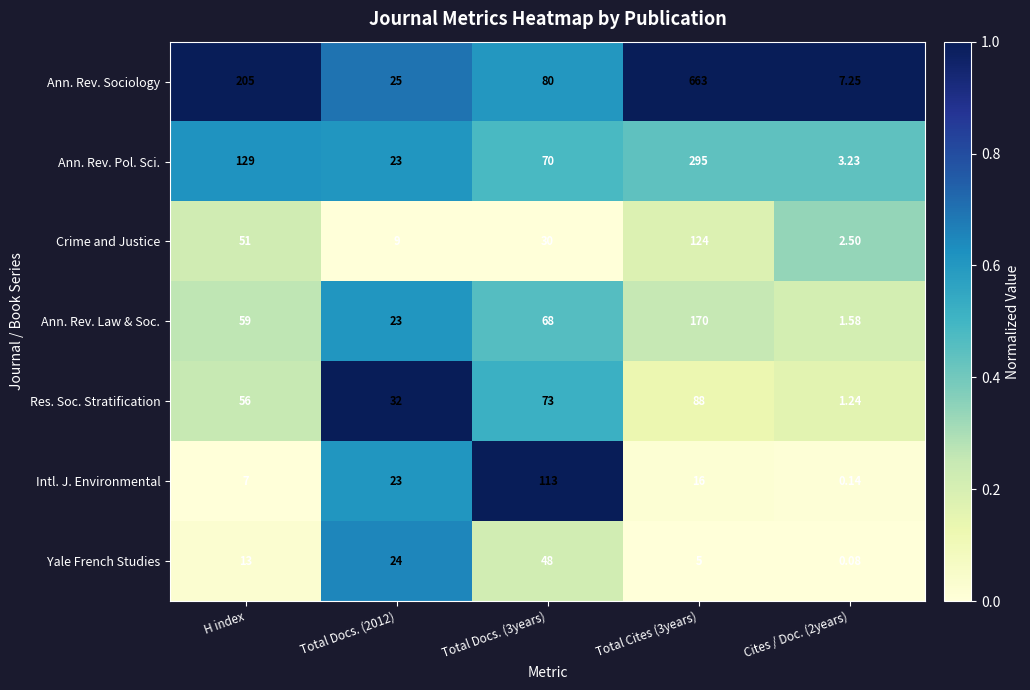

Is the value of Intl. J. Environmental at H index greater than the value of Yale French Studies at Total Docs. (2012)?

No